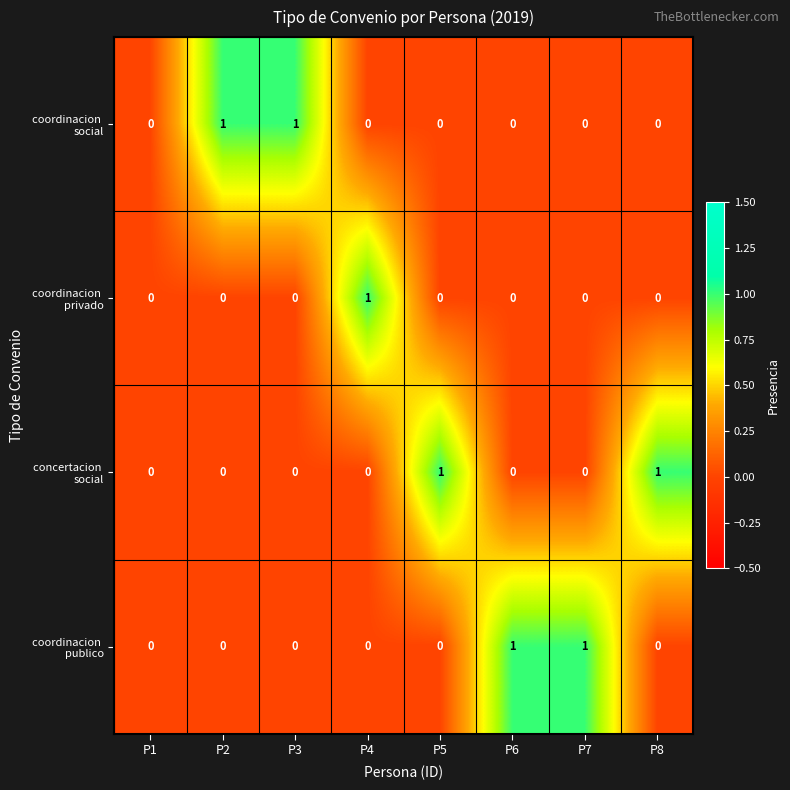

Which series changed the most between P1 and P8?

concertacion social